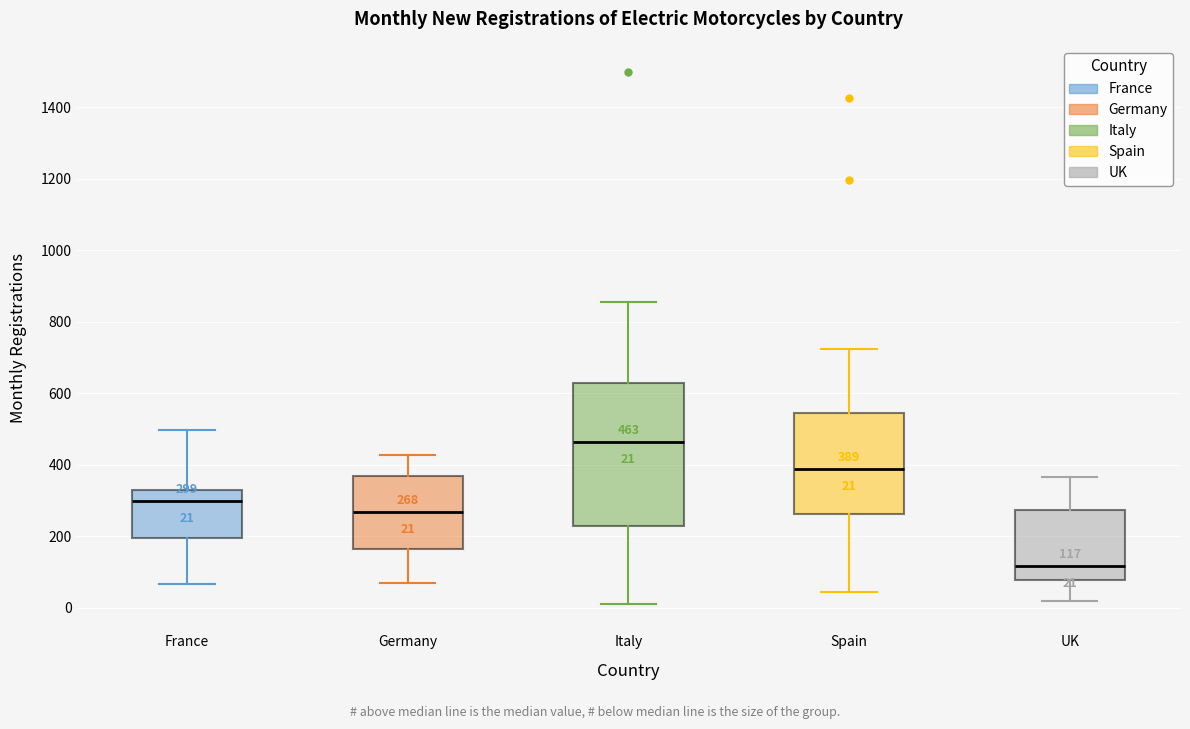

Which box is the tallest, from its lower edge to its upper edge?

Italy